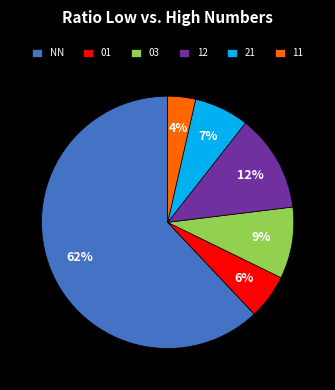

What is the largest slice in the pie chart?

NN